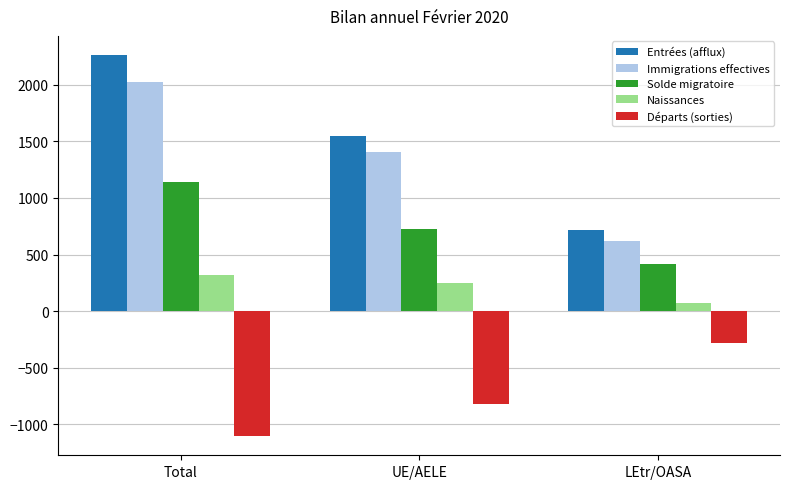

What is the label of the 1st bar from the left?

Total